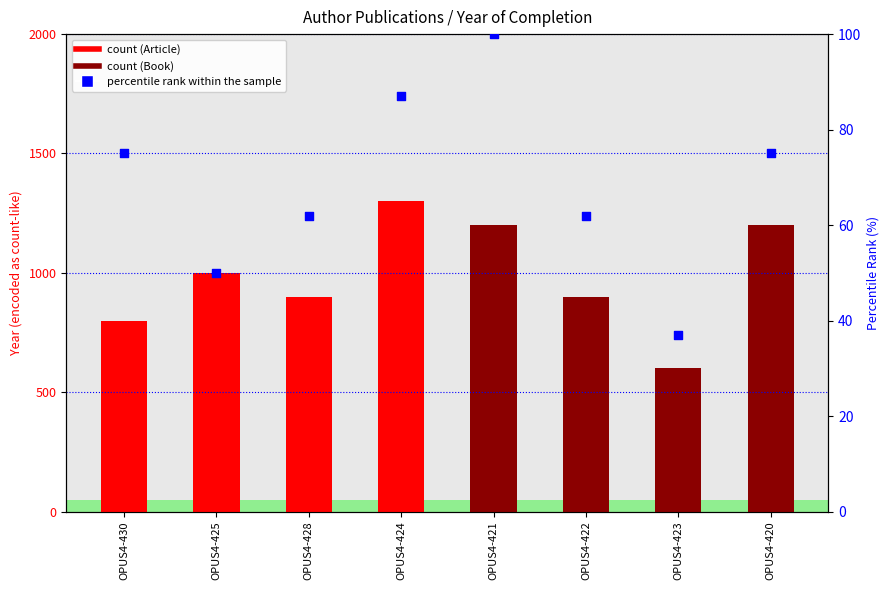

What is the change in value from OPUS4-425 to OPUS4-423?

-13